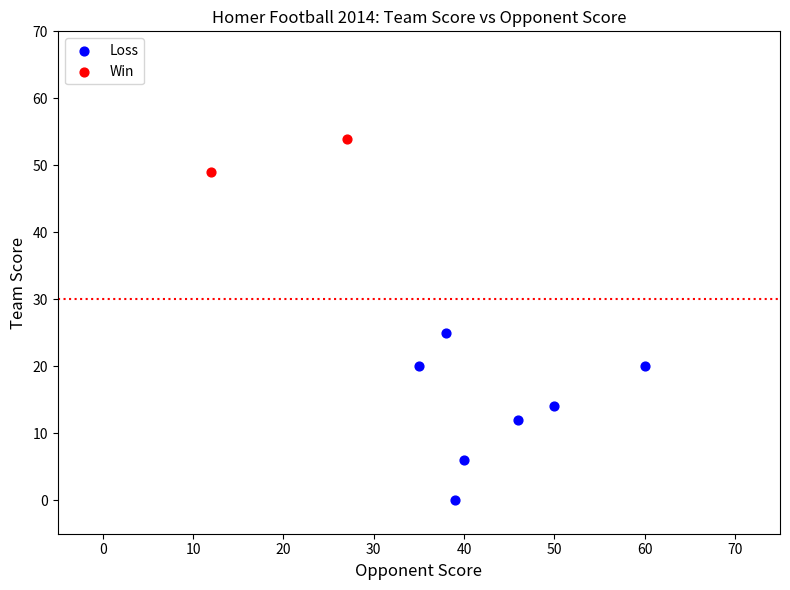

What are all the series names shown in the legend?

Loss, Win